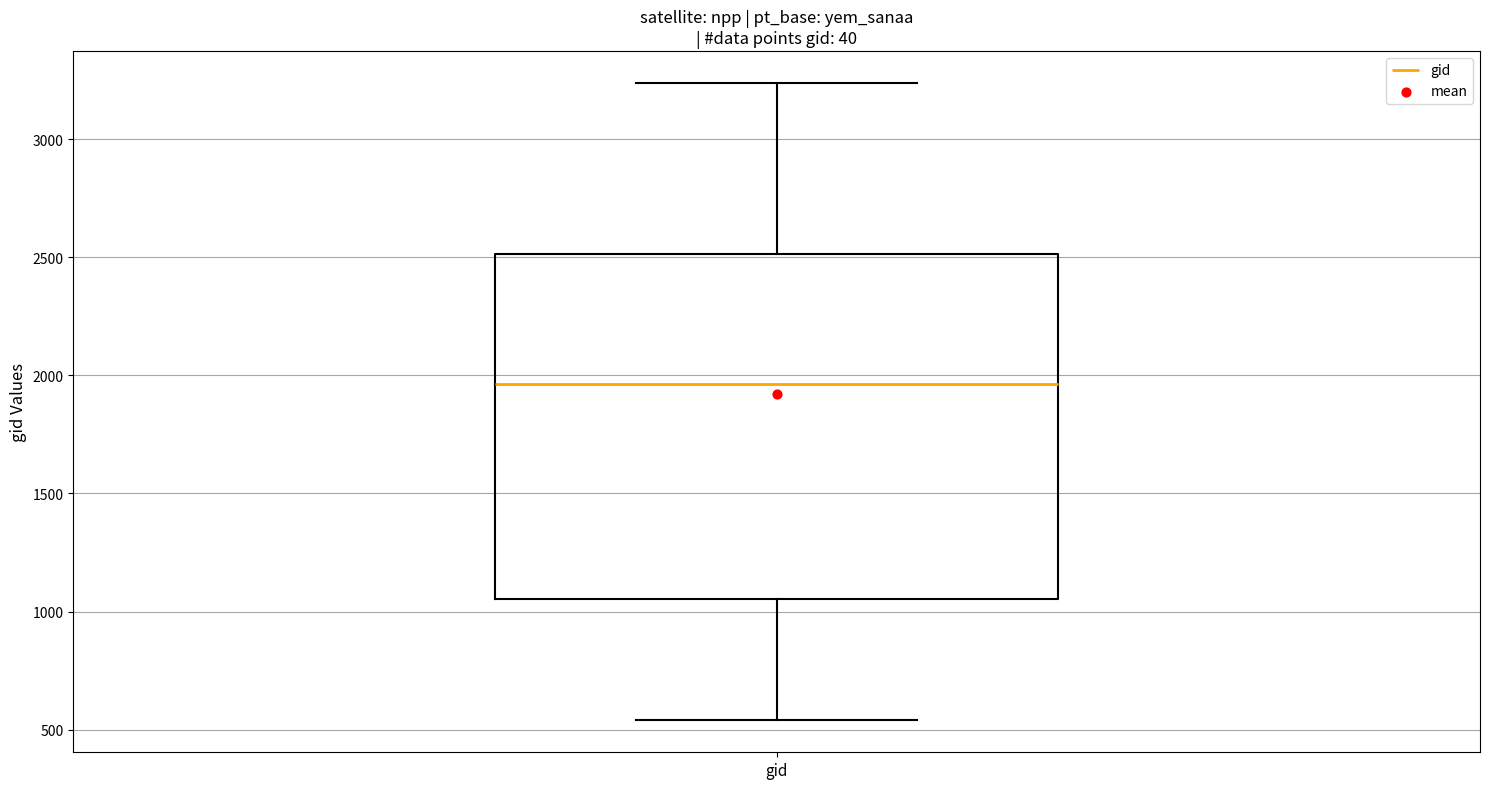

Read this box plot against the y-axis: the position of the median line, the range covered by the box, and the ends of both whiskers. The values are not printed on the chart, so give them approximately, as read against the axis.

median 1950, box 1050 to 2500, whiskers 550 to 3250